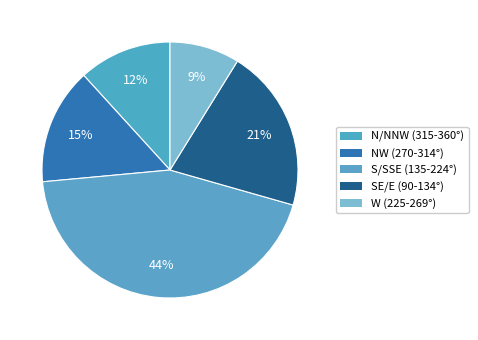

Does any single category account for the majority?

No